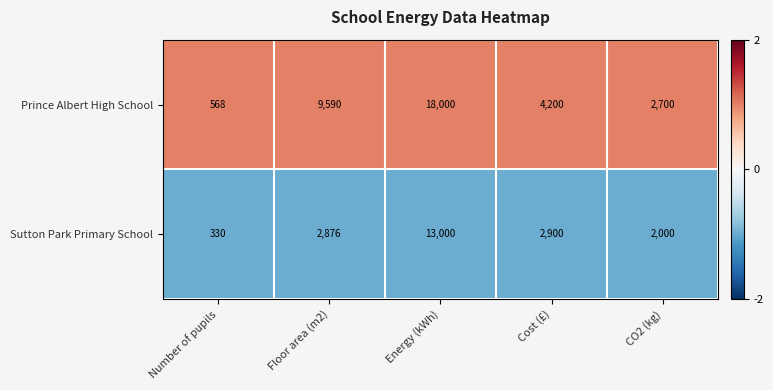

Which category has the highest value in the Prince Albert High School series?

Energy (kWh)